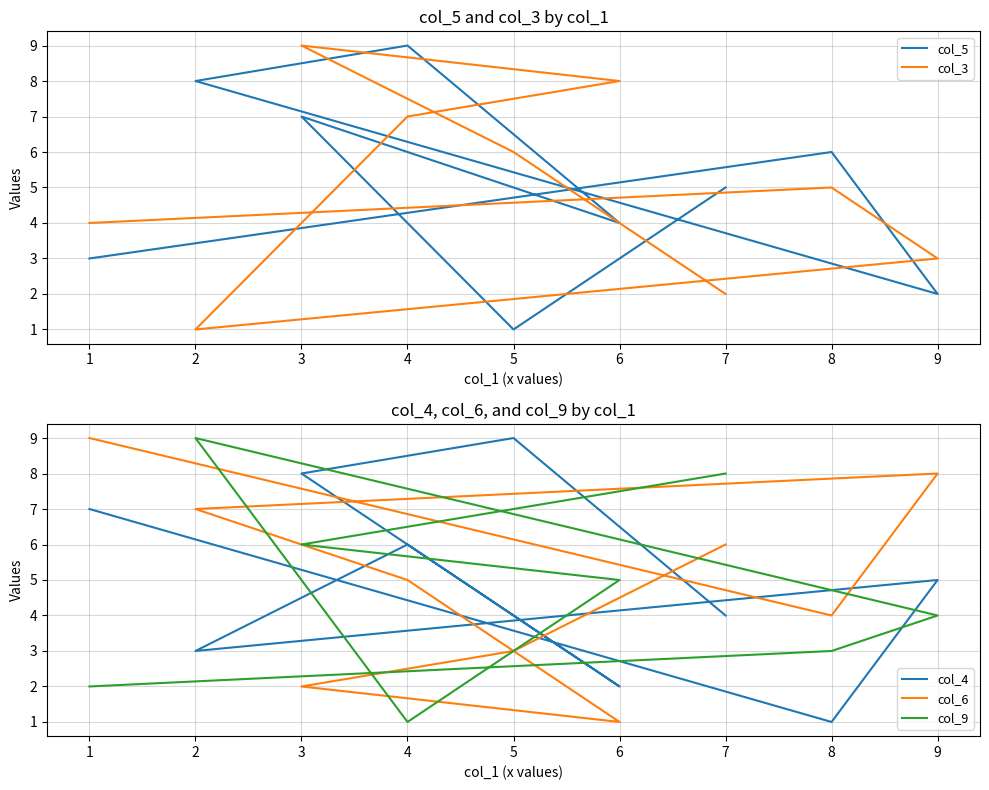

What is the difference between the maximum and second lowest values in the col_5 series?

7